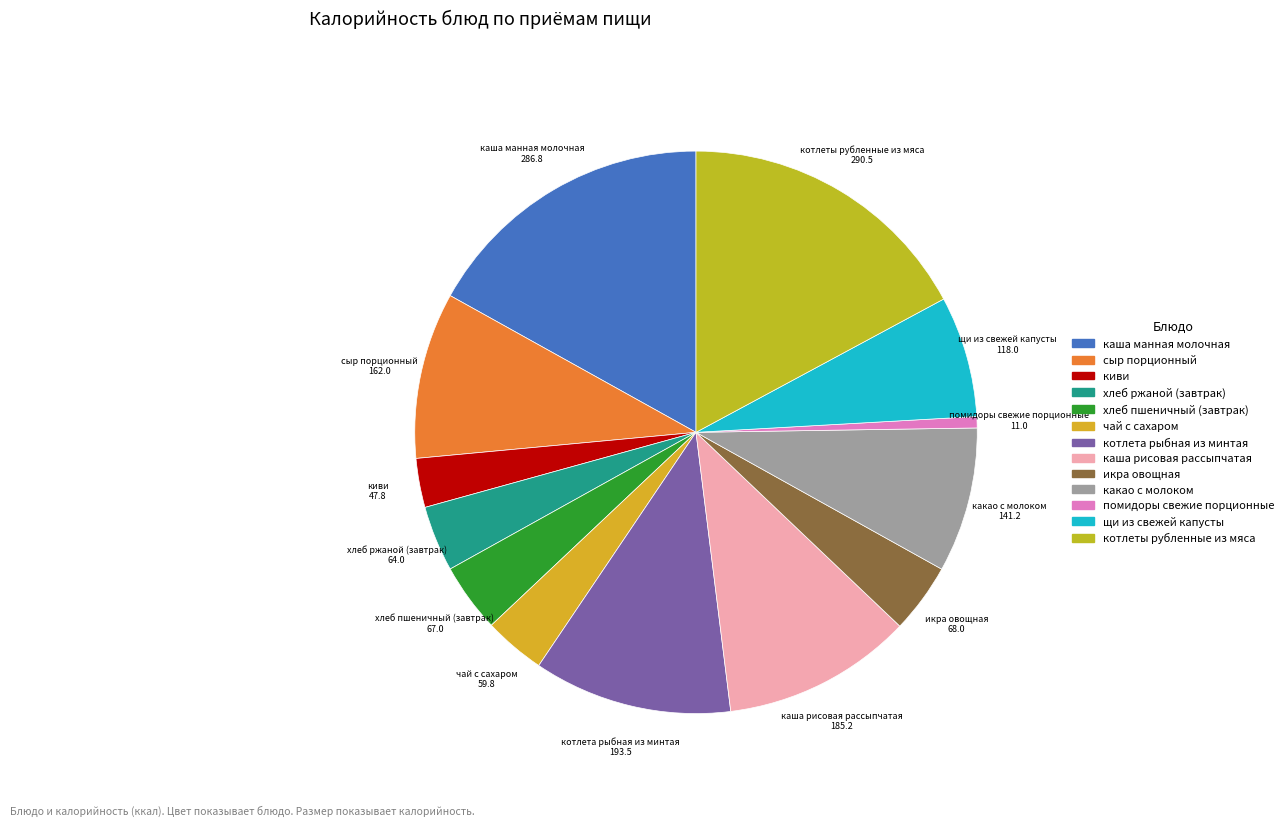

True or false: каша манная молочная accounts for 17% of the total.

True